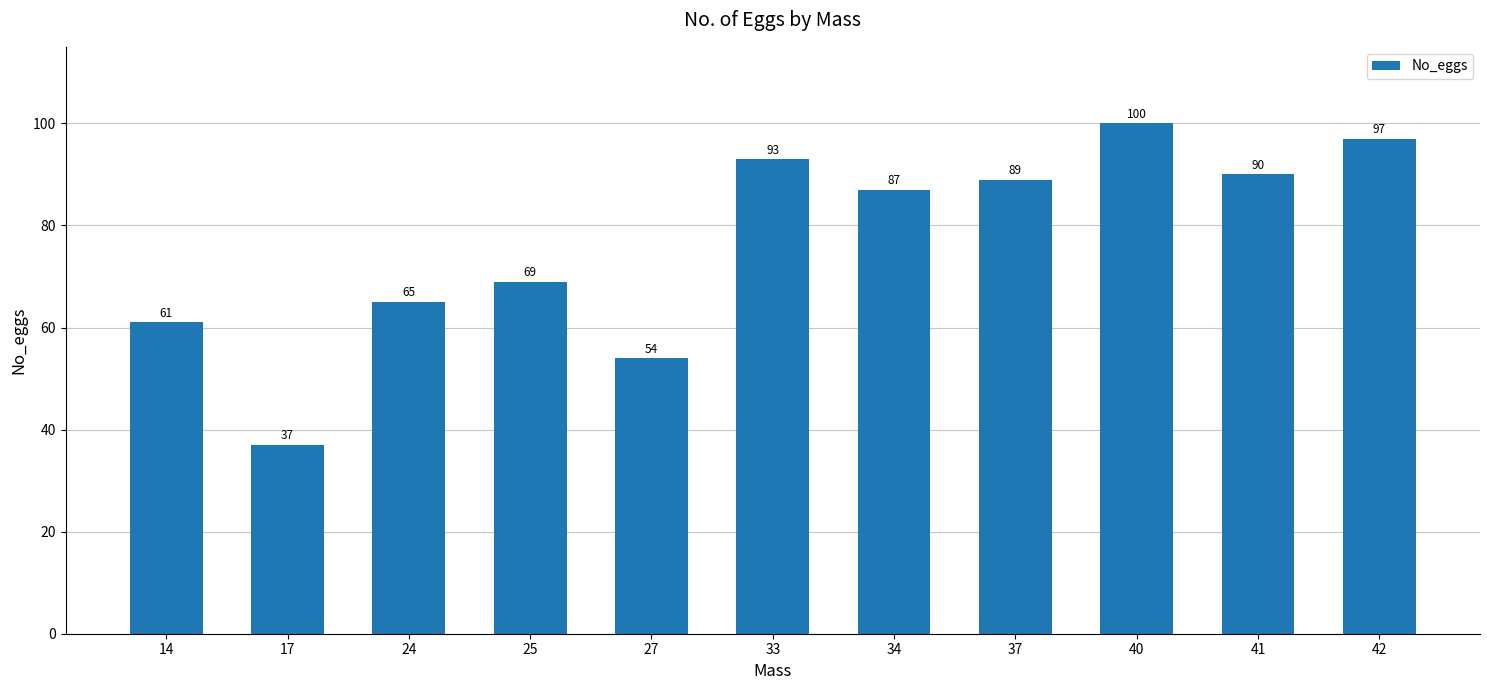

Reading right to left, extract all data points from this chart.

42=97	41=90	40=100	37=89	34=87	33=93	27=54	25=69	24=65	17=37	14=61